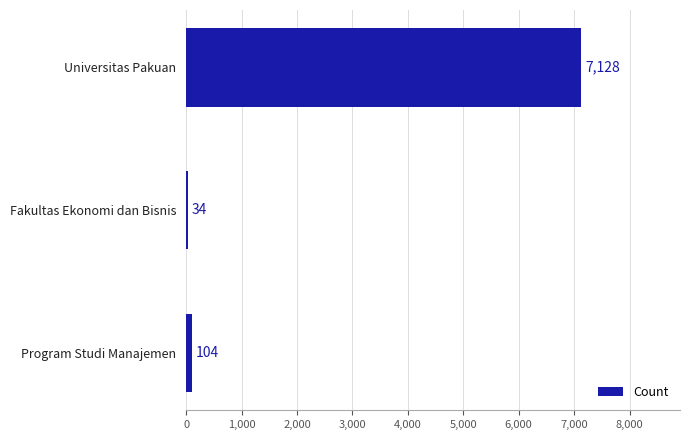

Is it true that the value at Universitas Pakuan is 4740?

False